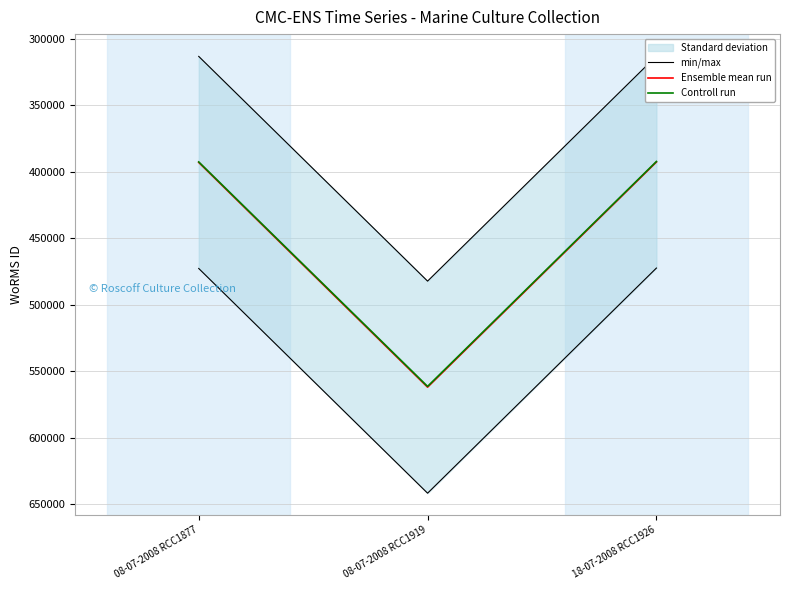

What is the label of the 2nd point from the right?

08-07-2008 RCC1919